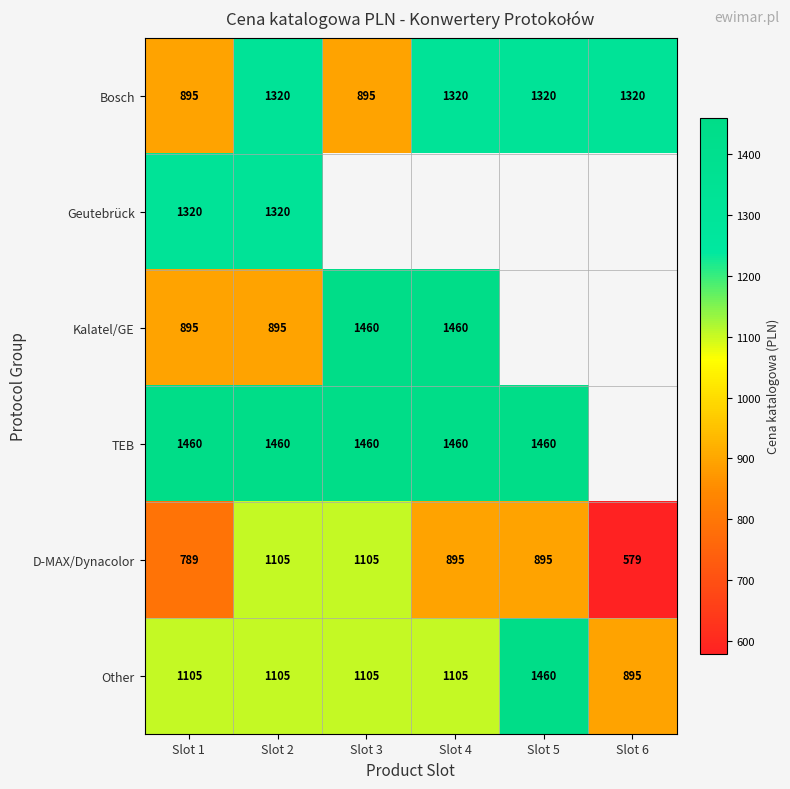

At which label does Other reach its minimum?

Slot 6